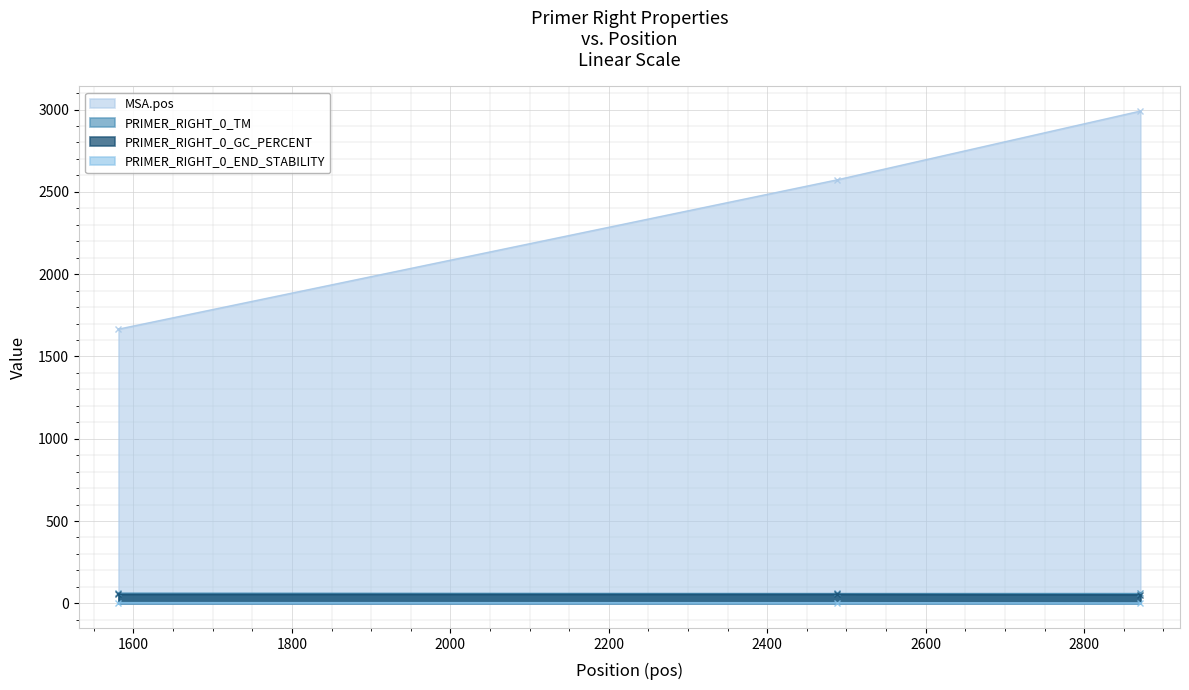

What is the total value across all series at 2488?

2692.0